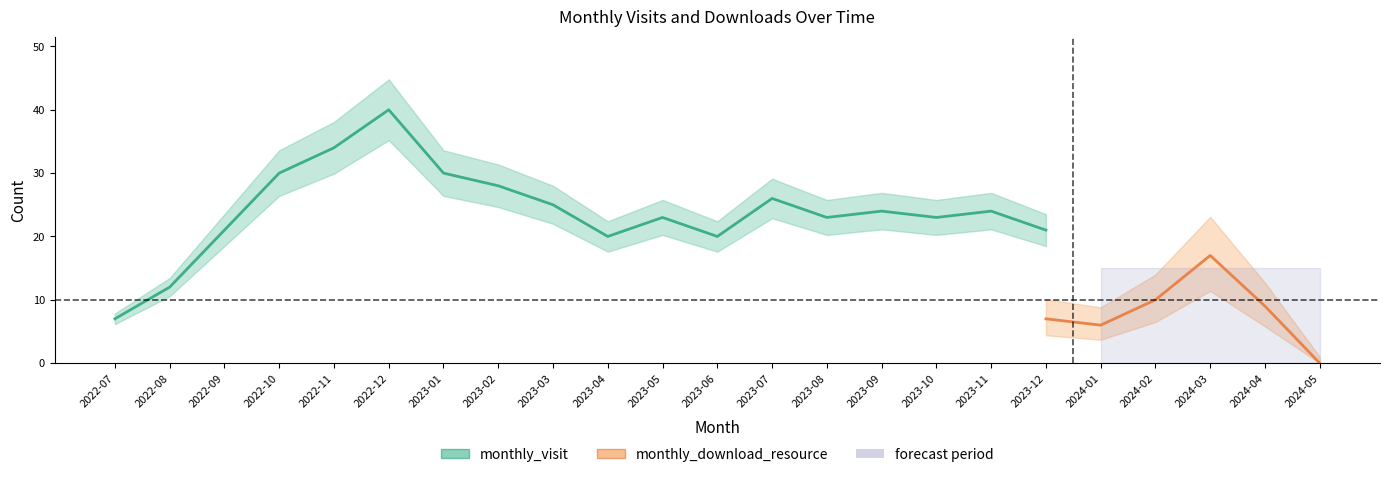

List the series in order of their peak value, highest first.

monthly_visit, monthly_download_resource